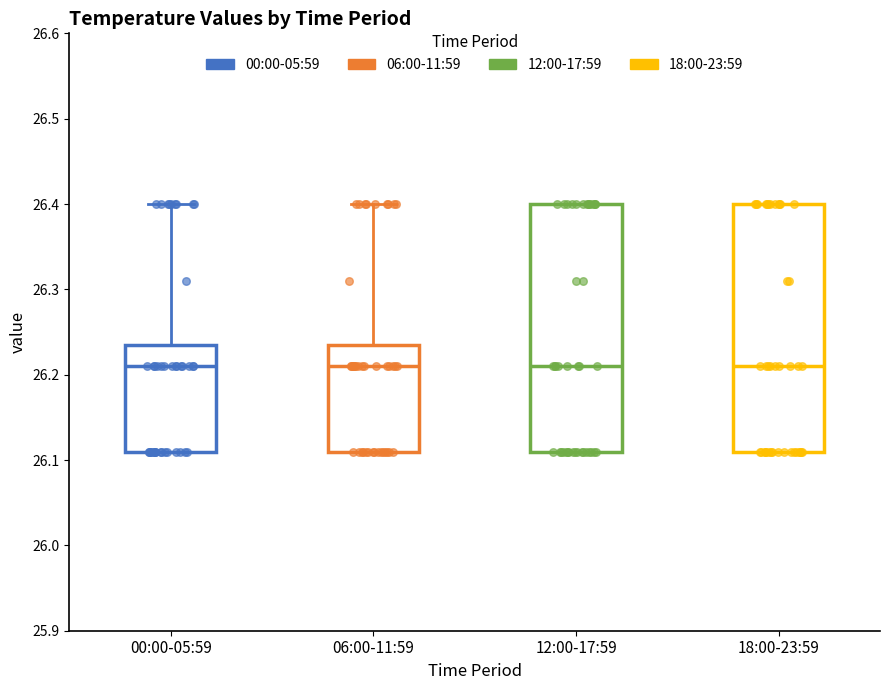

Reading left to right, read every box against the y-axis: the position of its median line, the range the box covers, and the ends of its whiskers. The values are not printed on the chart, so give them approximately, as read against the axis.

00:00-05:59: median 26.21, box 26.11 to 26.24, whiskers 26.11 to 26.40
06:00-11:59: median 26.21, box 26.11 to 26.24, whiskers 26.11 to 26.40
12:00-17:59: median 26.21, box 26.11 to 26.40, whiskers 26.11 to 26.40
18:00-23:59: median 26.21, box 26.11 to 26.40, whiskers 26.11 to 26.40